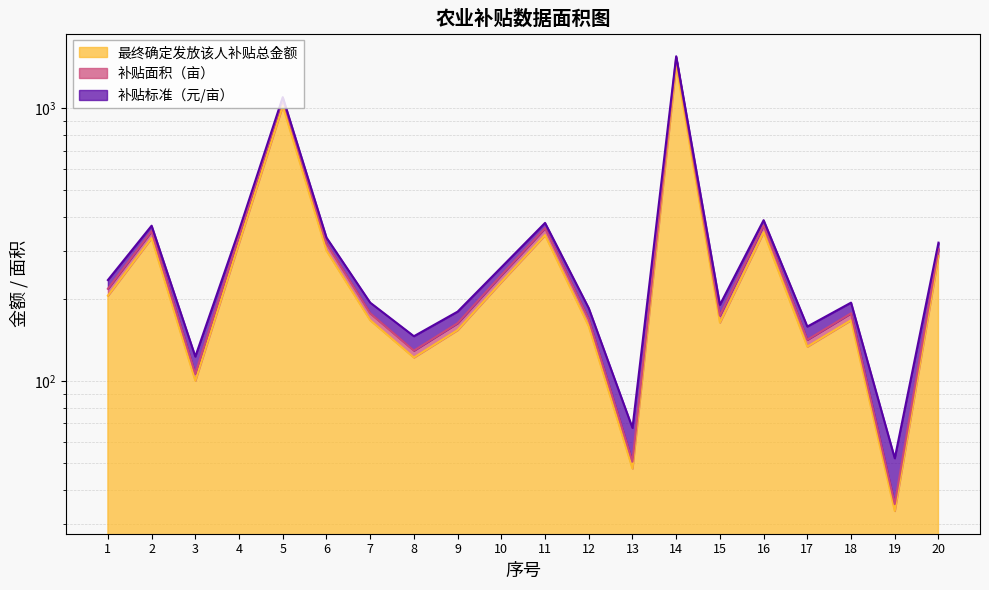

Does the chart have visible grid lines?

Yes